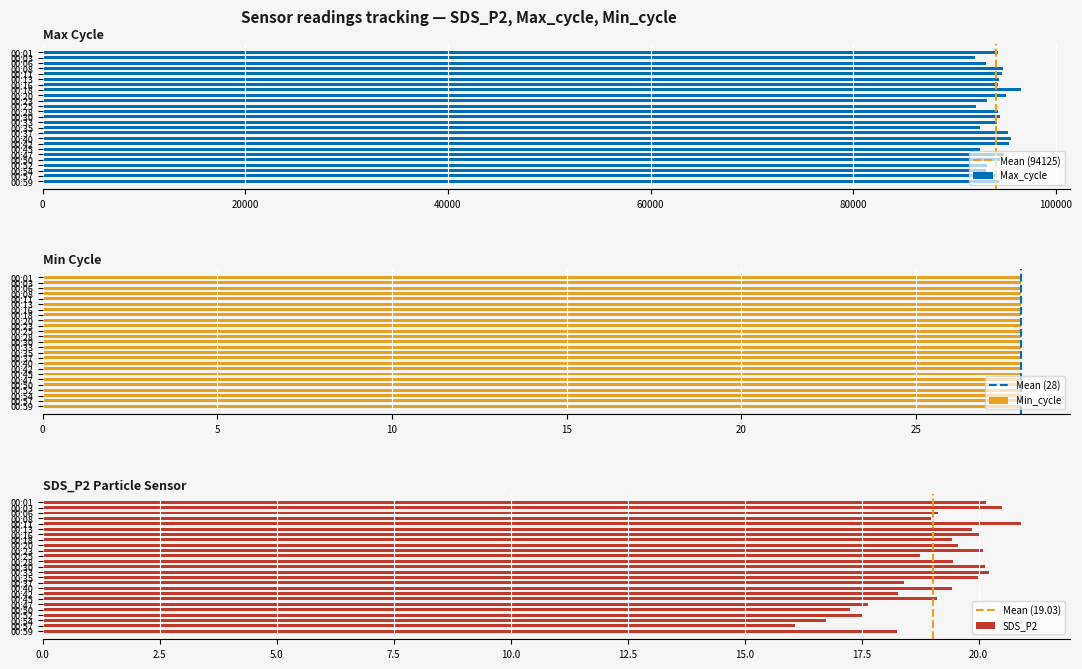

Which category has the lowest value across all series?

00:57